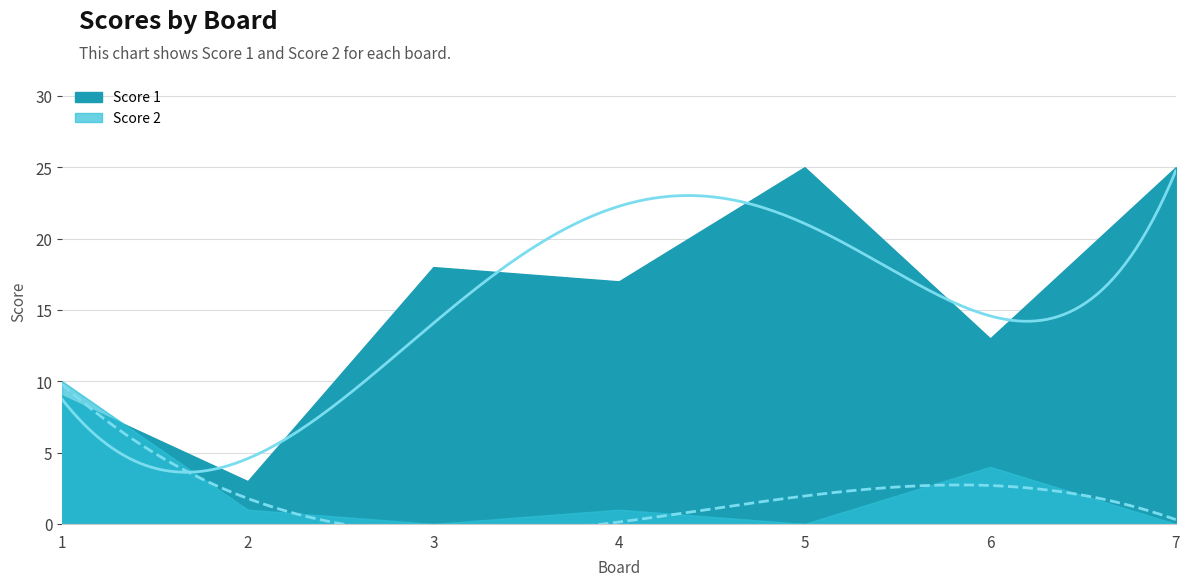

How many lines are shown in the chart?

2